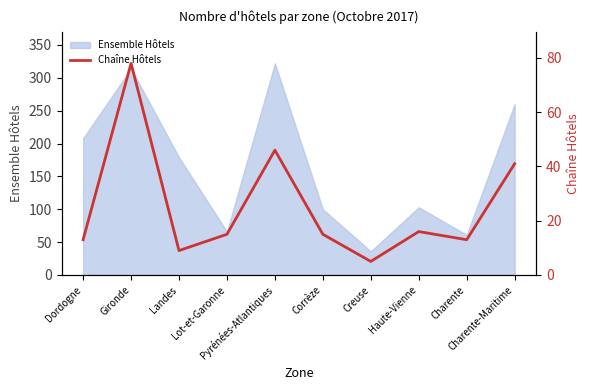

What is the label of the 4th point from the right?

Creuse